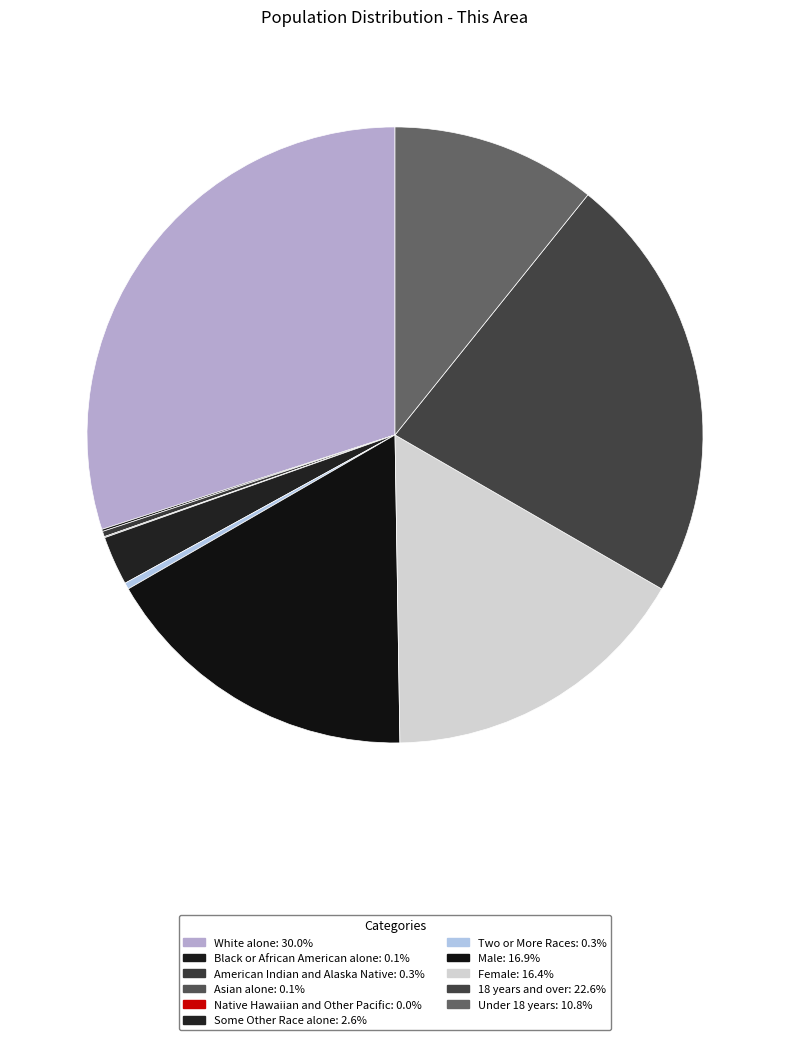

Do Male and White alone together represent more than half of the pie?

No